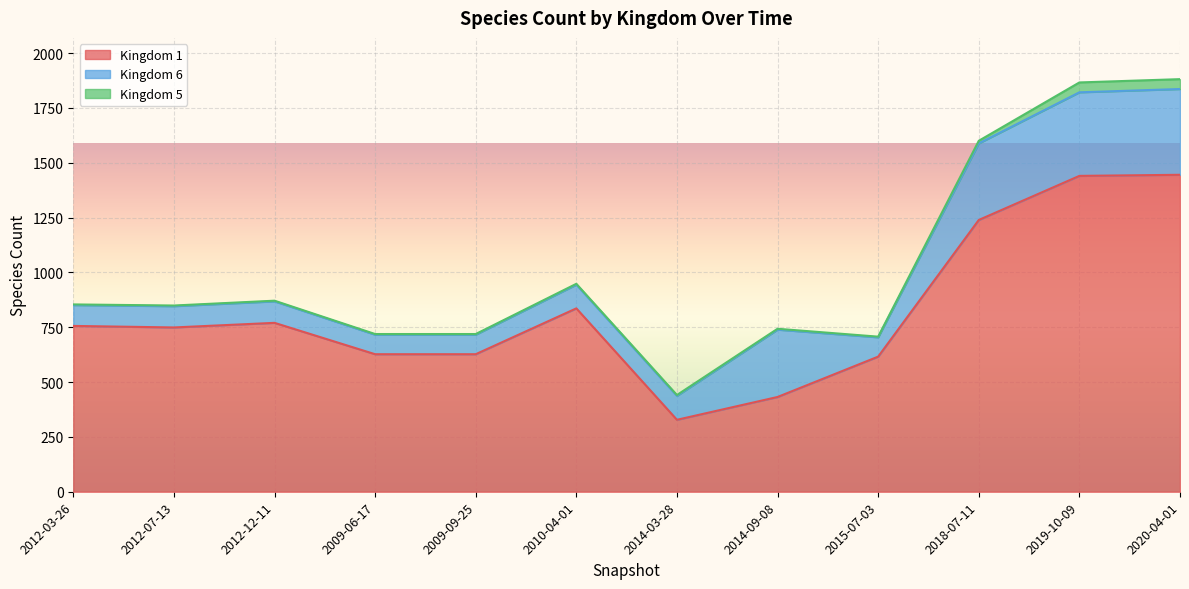

At which category does Kingdom 6 reach its first local valley?

2015-07-03